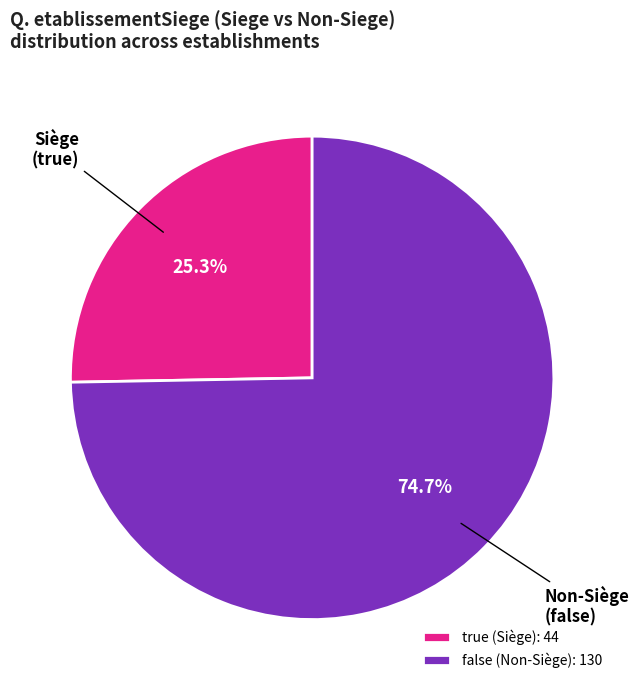

To the nearest percent, what is the combined percentage of true and false?

100%